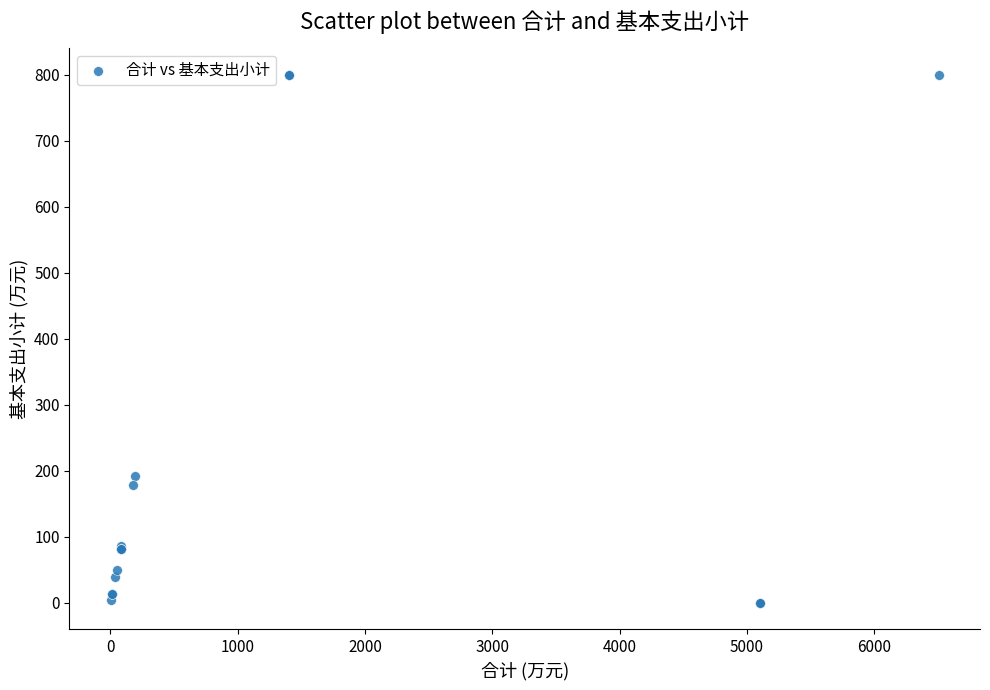

What Y value in the scatter plot is closest to 400?

191.7